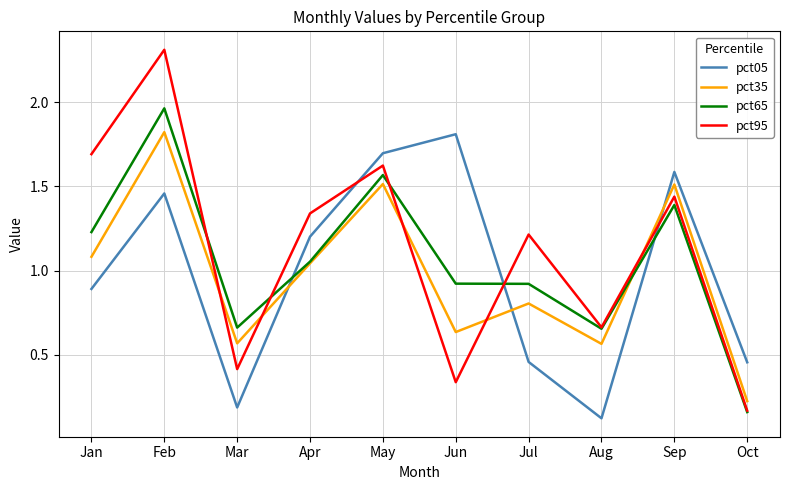

How many intersections are there between pct05 and pct95?

3